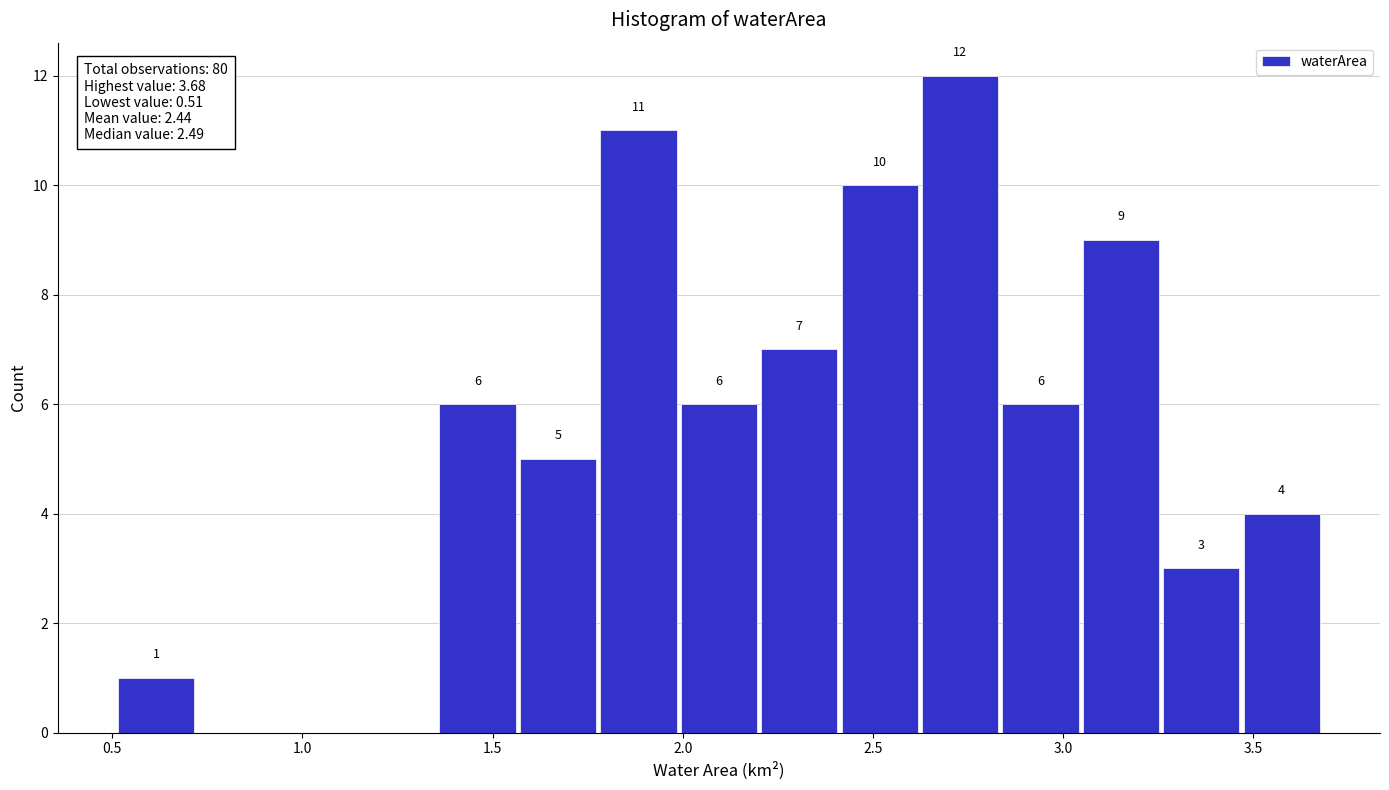

Over which range of the x-axis is the bar tallest?

2.60 to 2.85